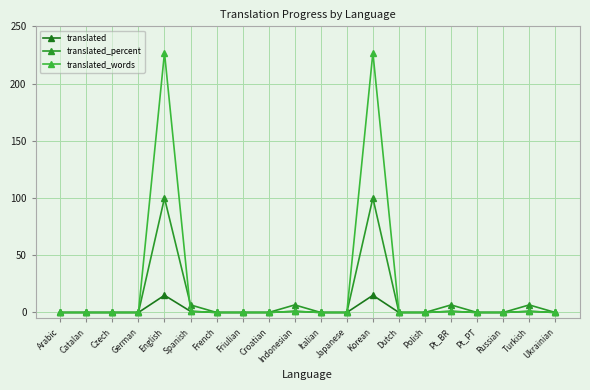

Is this an area chart (filled region under the line)?

No